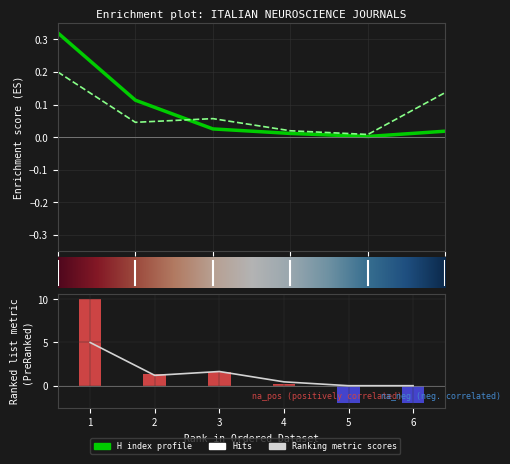

What is the total value across all series at 6?

-1.8